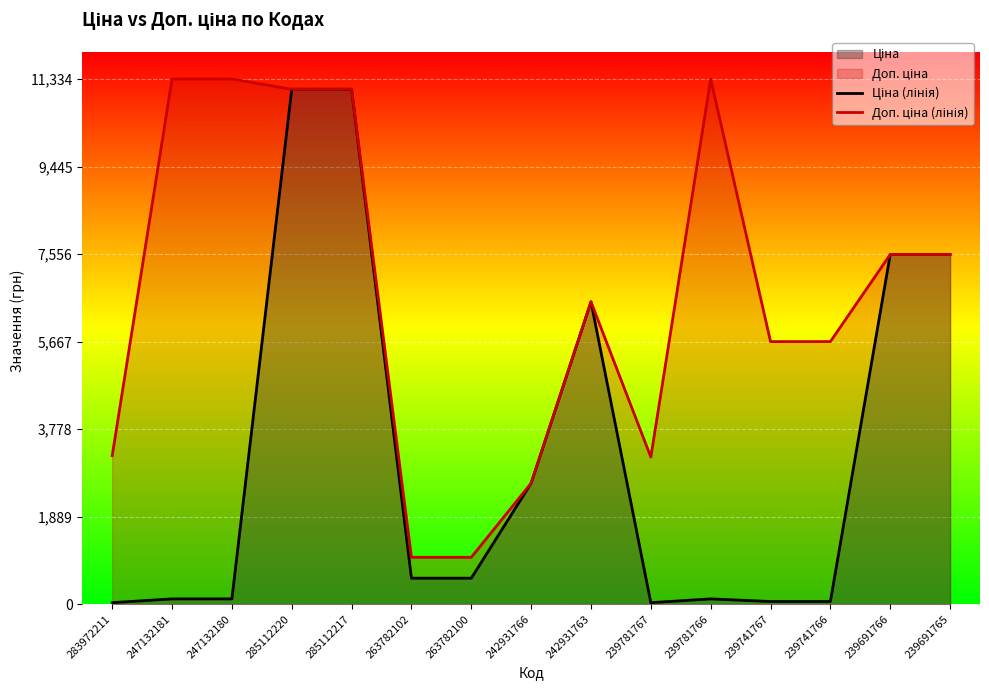

Which series changed the most between 263782100 and 242931763?

Ціна (лінія)